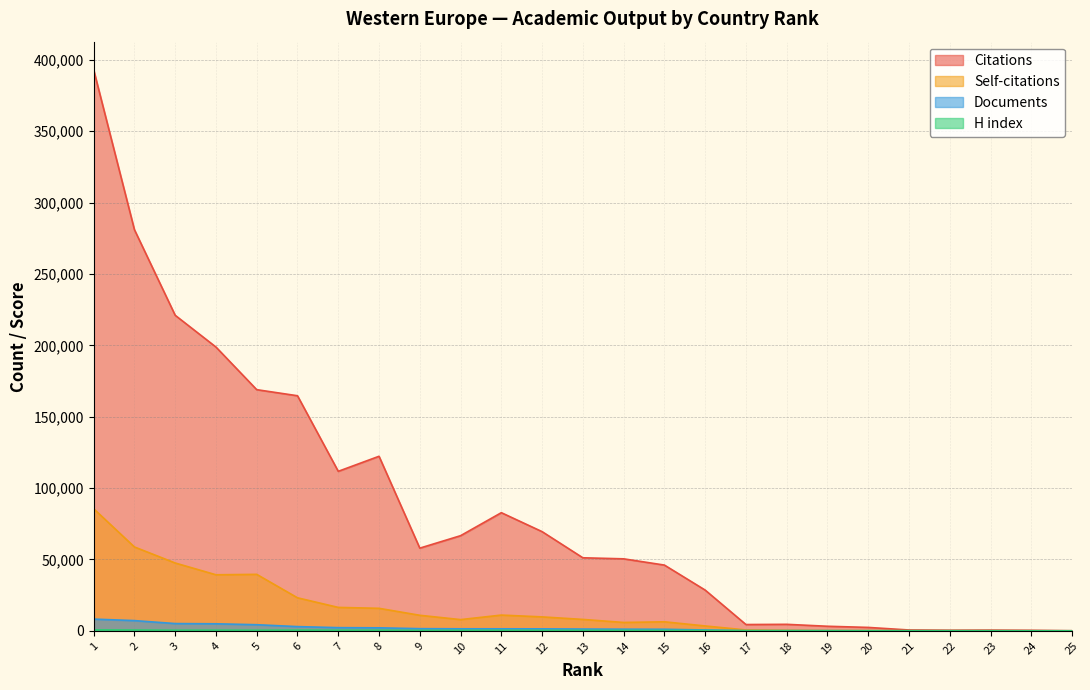

What is the spread (max minus min) of values at 25?

58